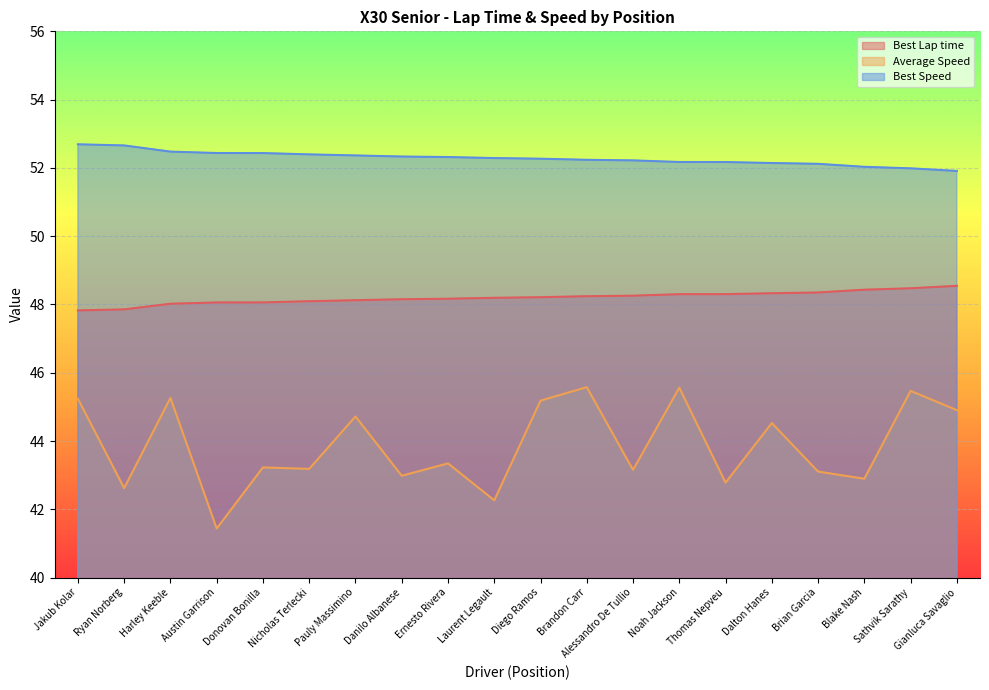

What is the difference between the Best Lap time values at Noah Jackson and Nicholas Terlecki?

0.2